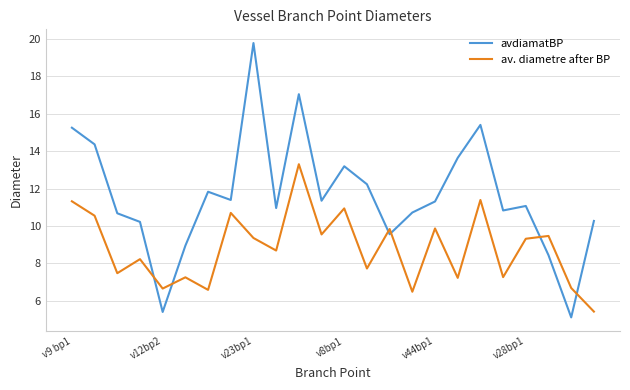

After their last crossing, which series has the higher values: av. diametre after BP or avdiamatBP?

avdiamatBP